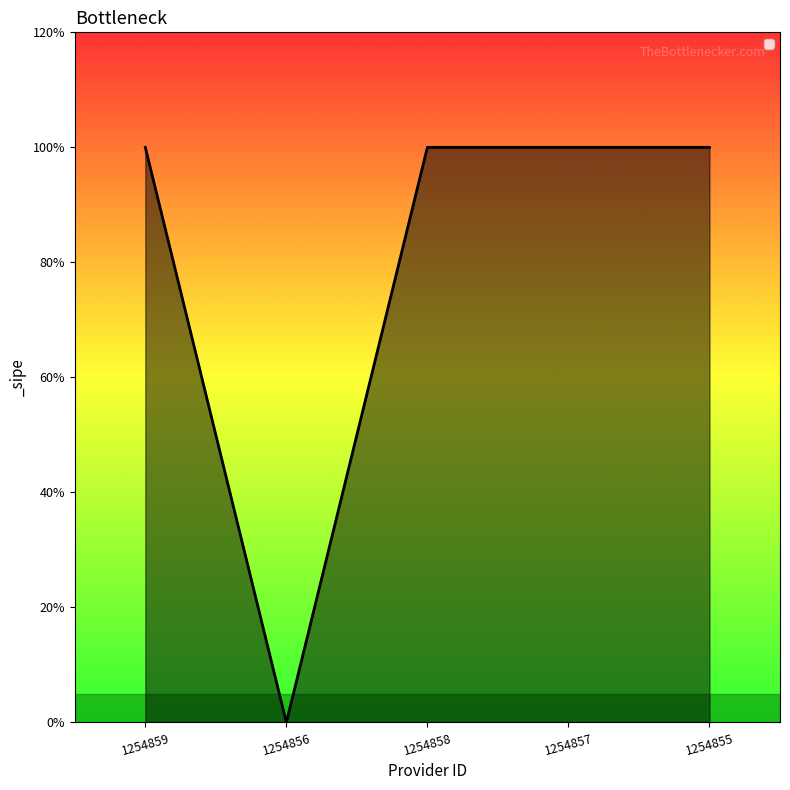

Reading left to right, list all the values displayed in this chart.

1	0	1	1	1